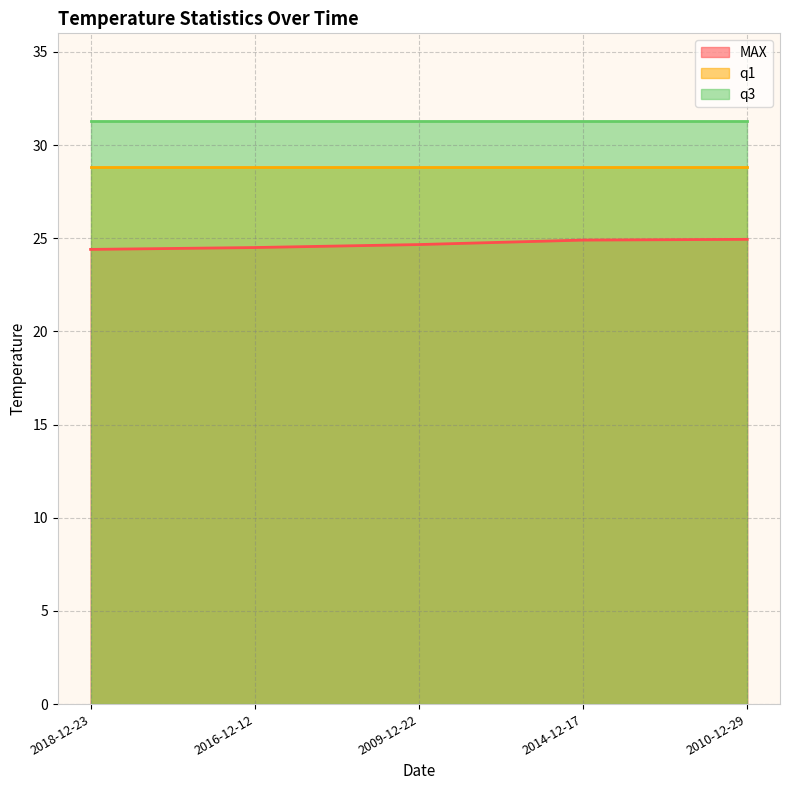

List the series in order of their overall mean, highest first.

q3, q1, MAX